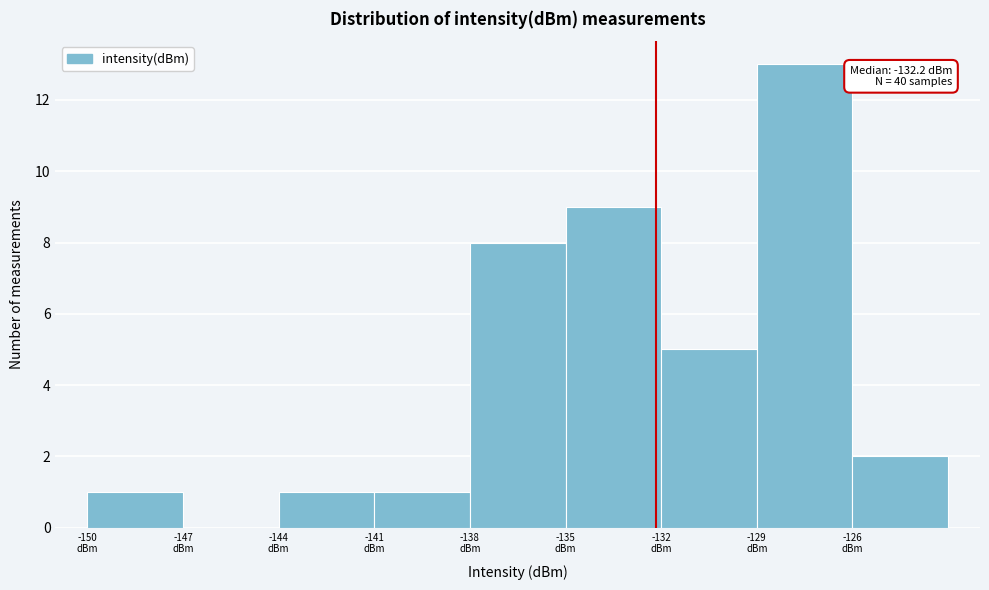

Over which range of the x-axis is the bar tallest?

-129 to -126